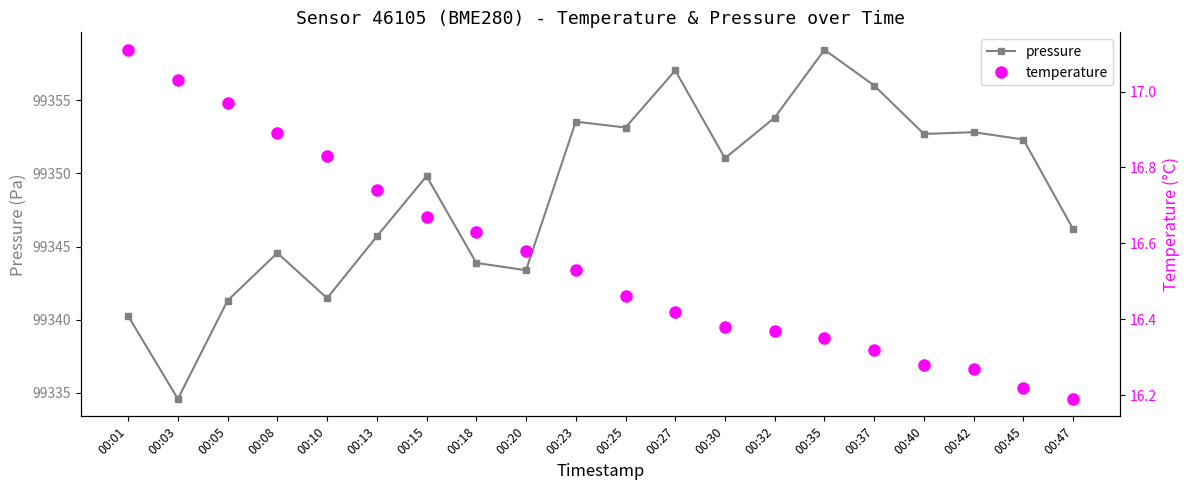

The pressure series shows 145169.3 at 00:37. True or false?

False